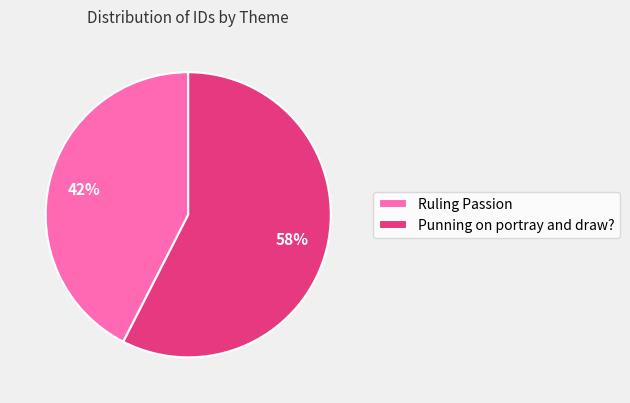

What is the largest slice in the pie chart?

Punning on portray and draw?